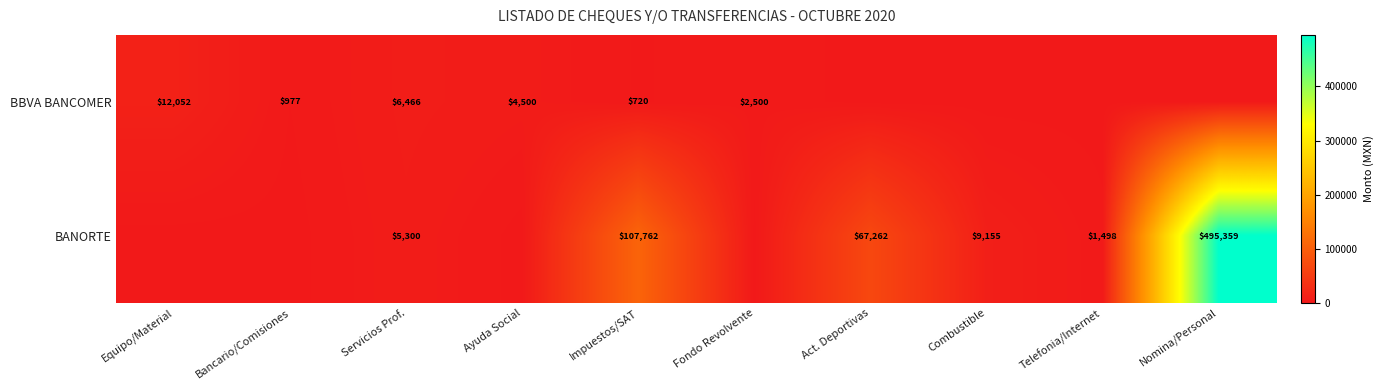

What is the sum of the BBVA BANCOMER values at Ayuda Social and Bancario/Comisiones?

5477